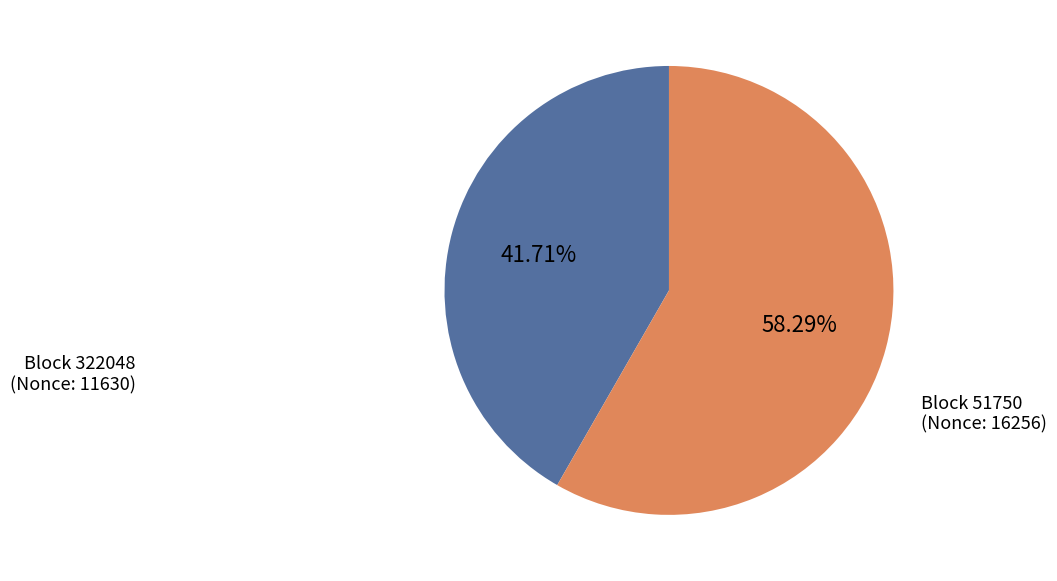

Does any single category account for the majority?

Yes